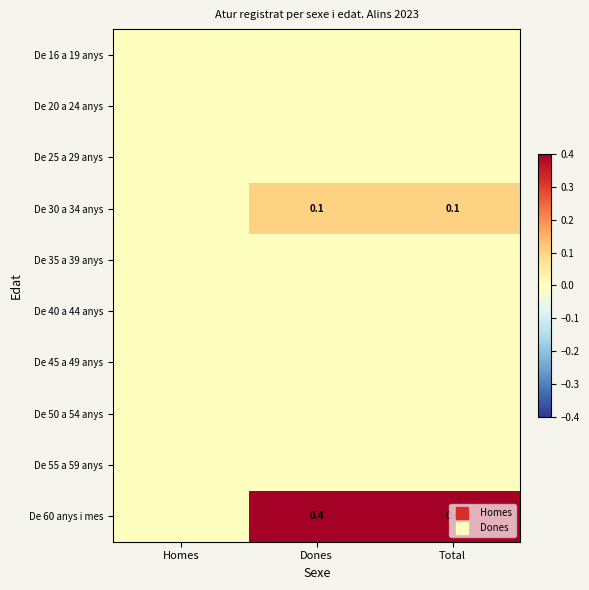

How many data points does each series have?

3